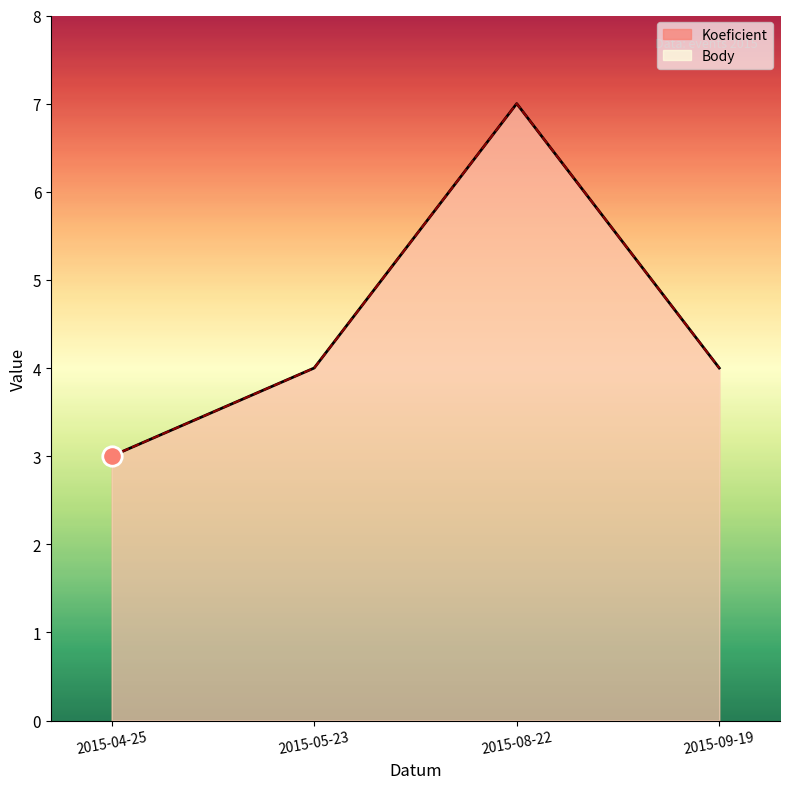

What are all the series names shown in the legend?

Koeficient, Body